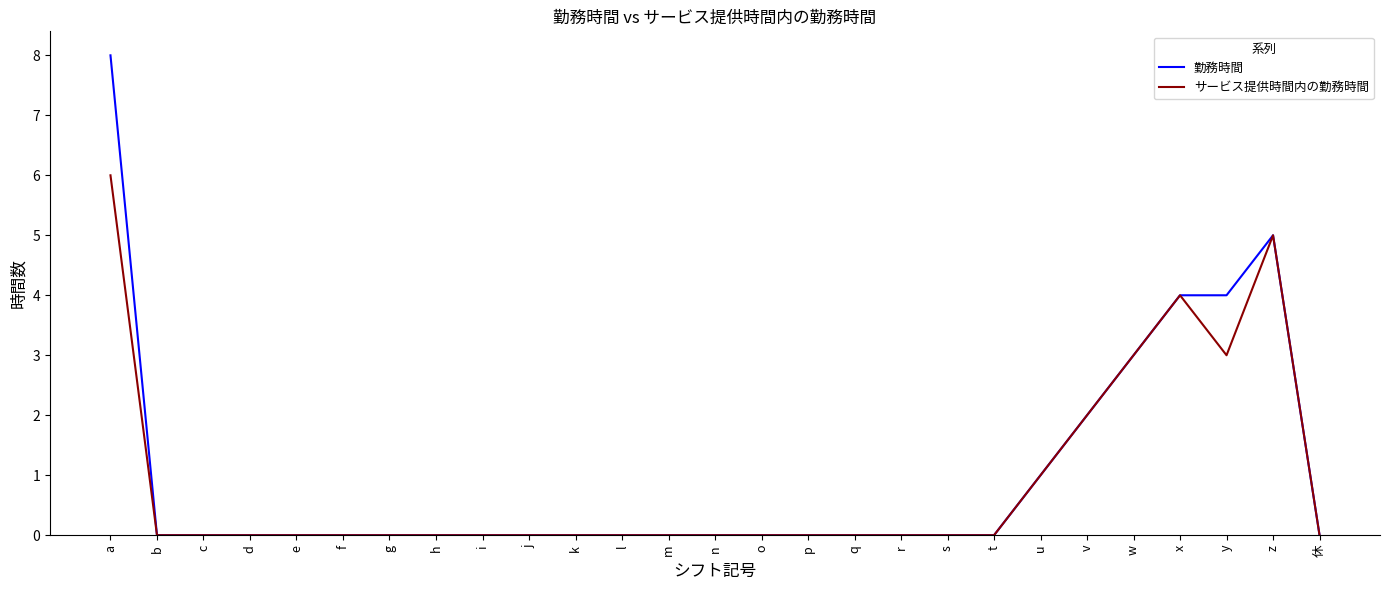

How many lines are shown in the chart?

2